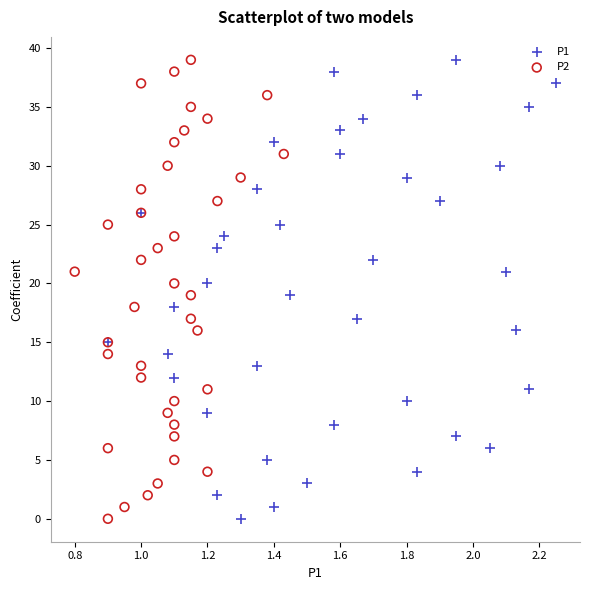

What are all the series names shown in the legend?

P1, P2